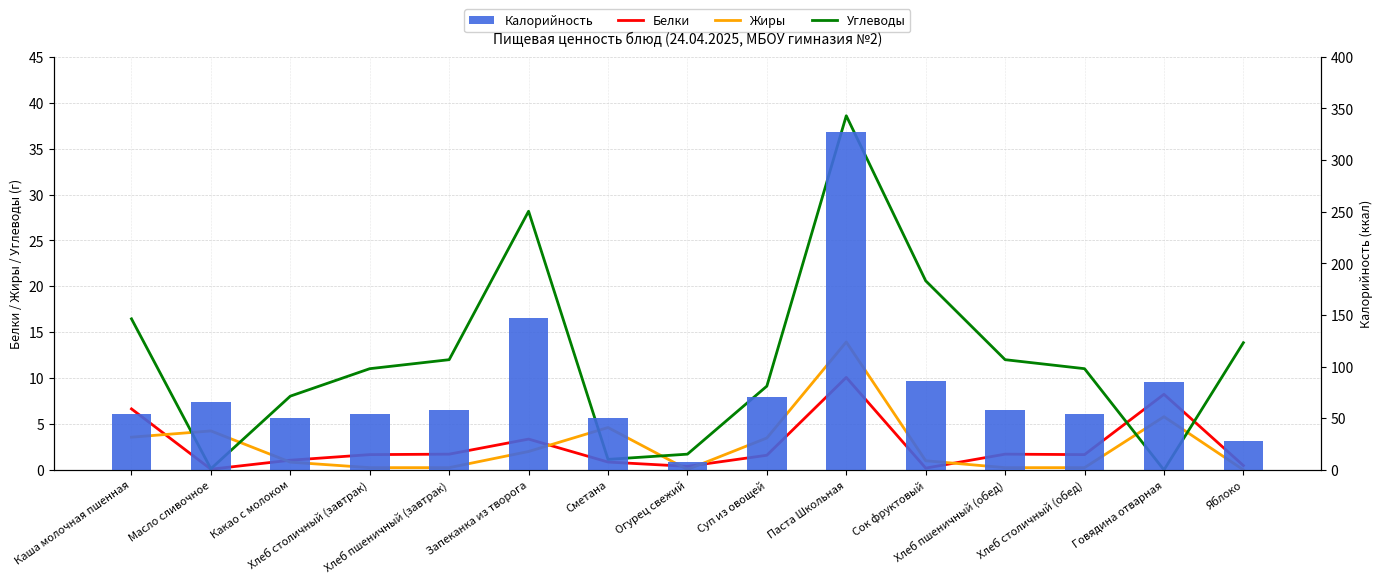

What is the sum of the Калорийность values at Огурец свежий and Сметана?

58.0